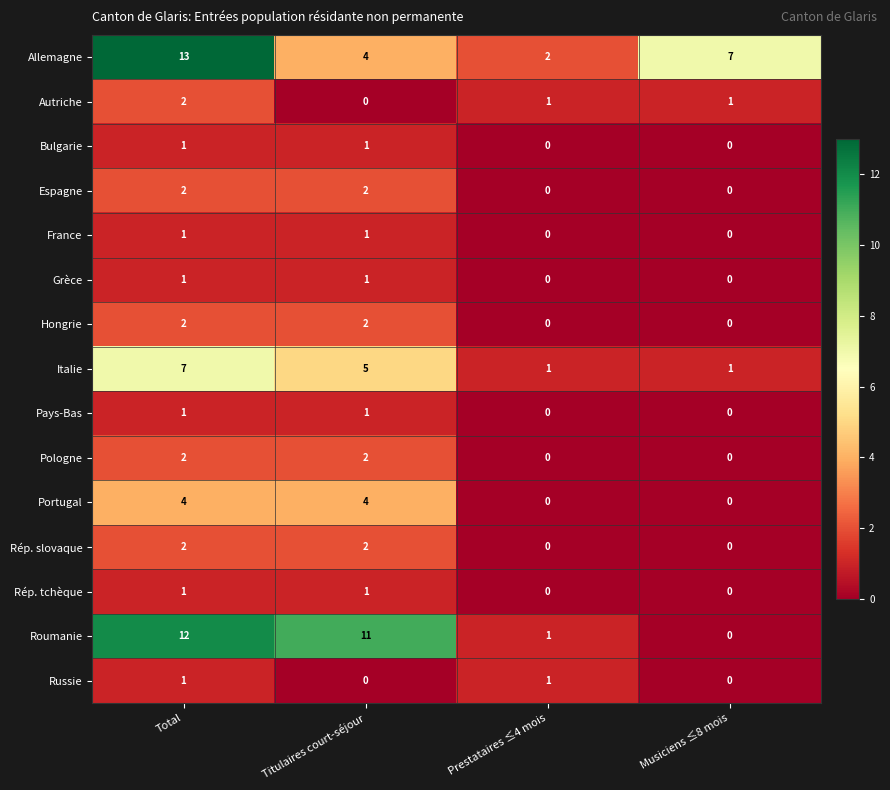

What is the sum of all Allemagne values?

26